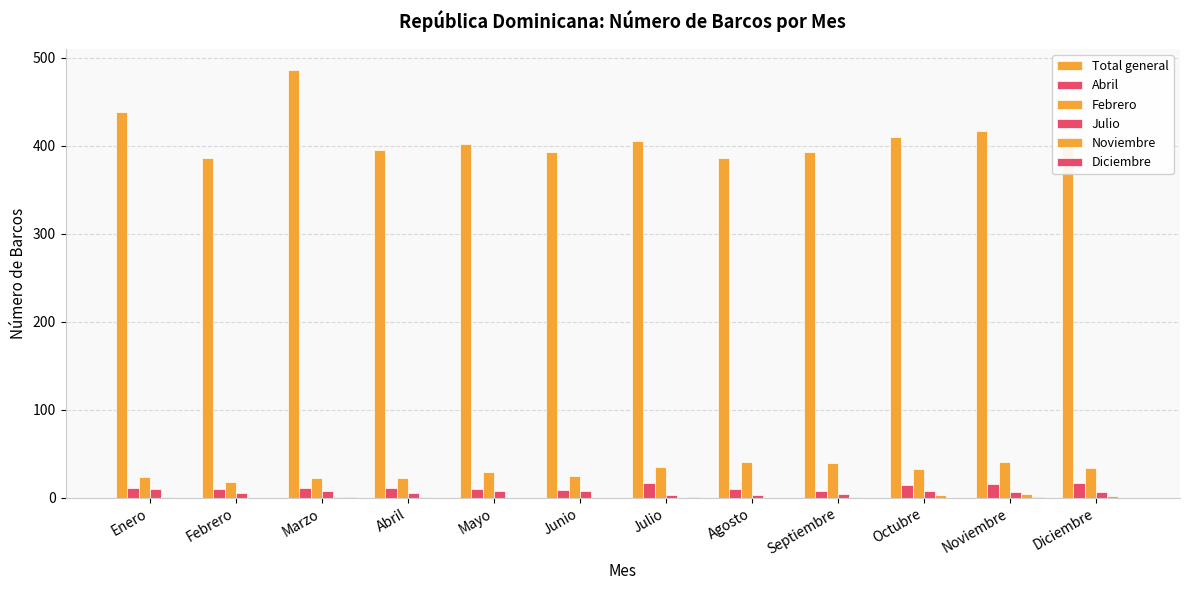

How many groups of bars are there?

12